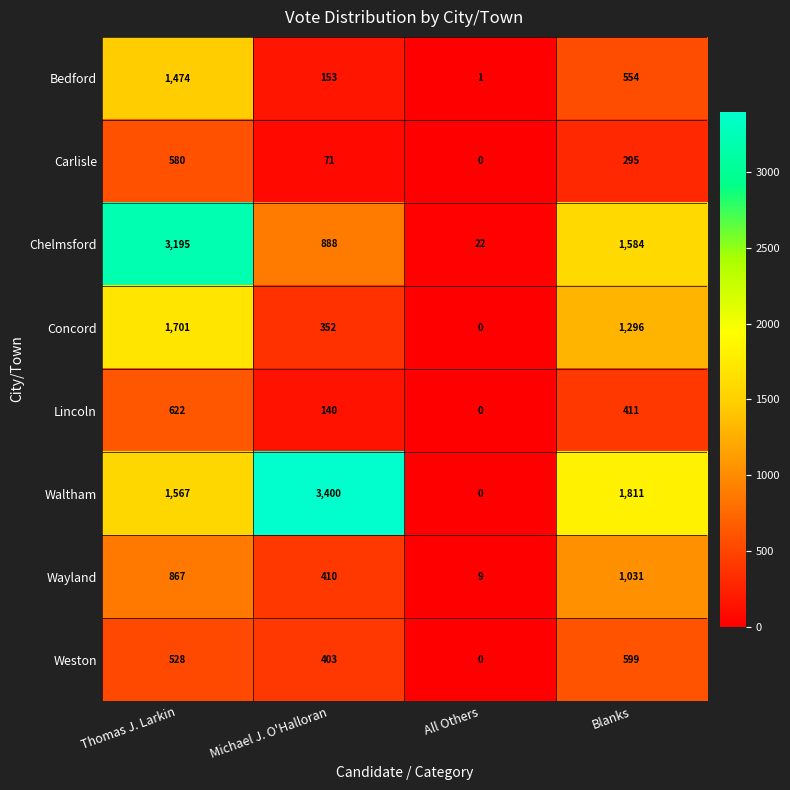

At which label does Chelmsford first exceed 1584?

Thomas J. Larkin